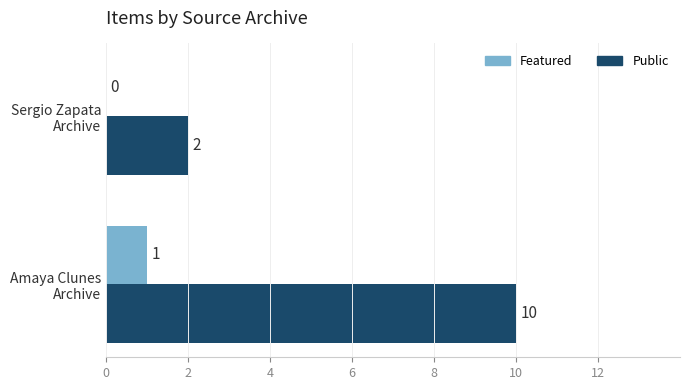

What is the greatest value displayed?

10